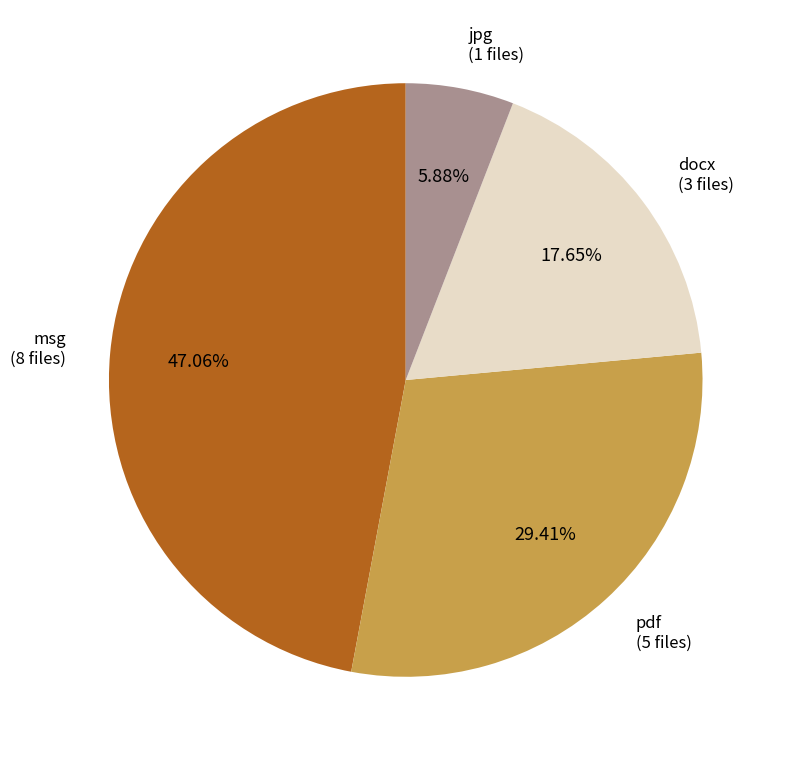

To the nearest percent, what percentage of the pie is docx?

18%